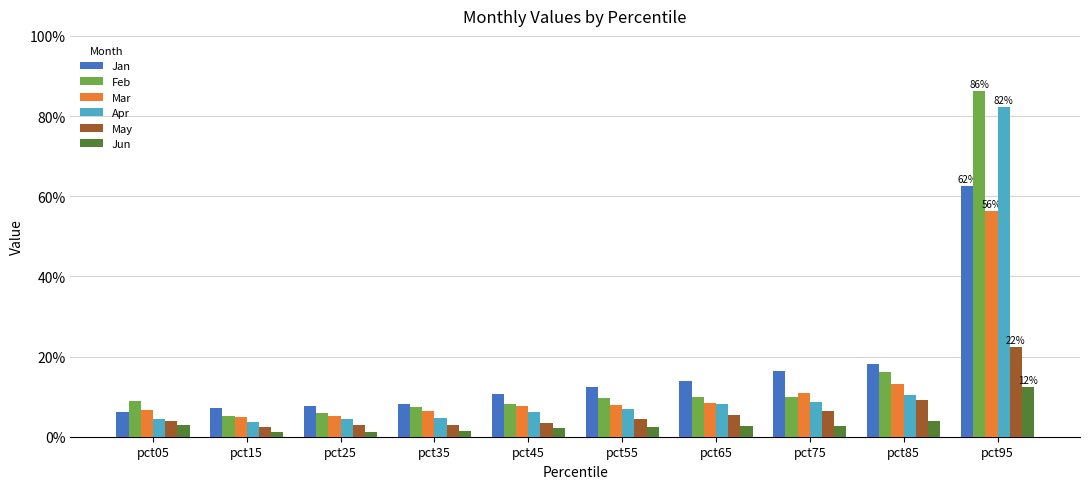

Are the bars horizontal?

No